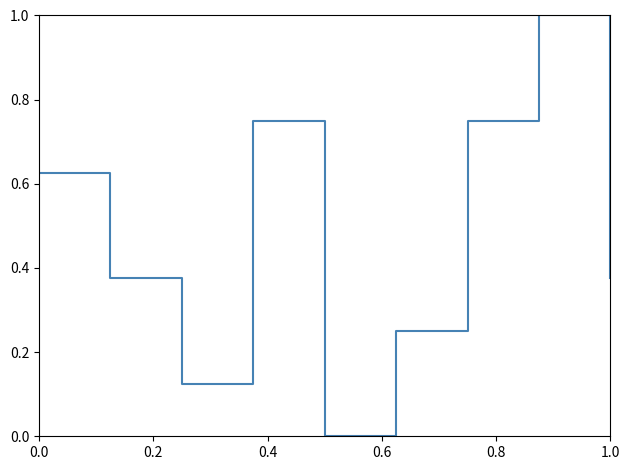

What is the difference between the maximum and minimum values?

1.0